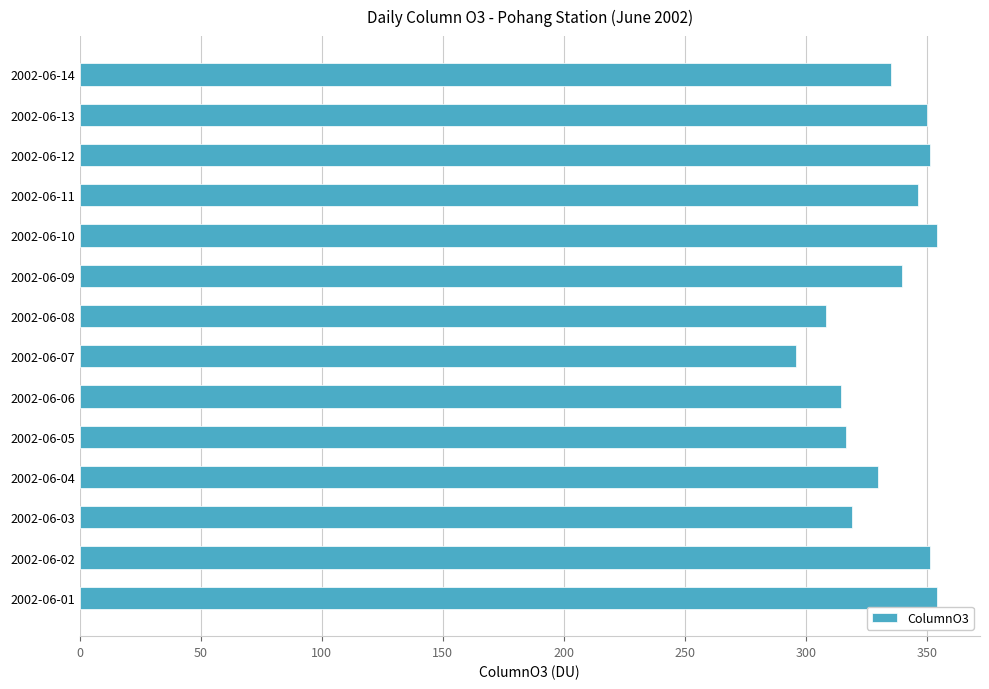

How many bars are there in total?

14